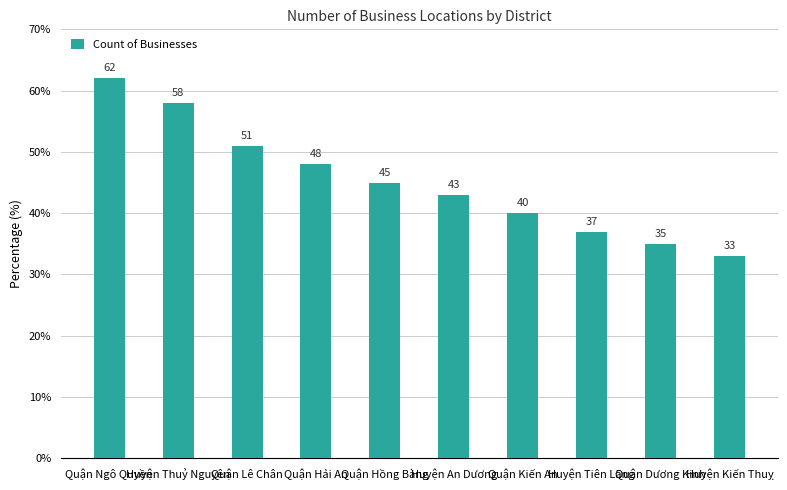

Approximately how many times larger is the value at Quận Kiến An compared to Huyện Thuỷ Nguyên?

0.7